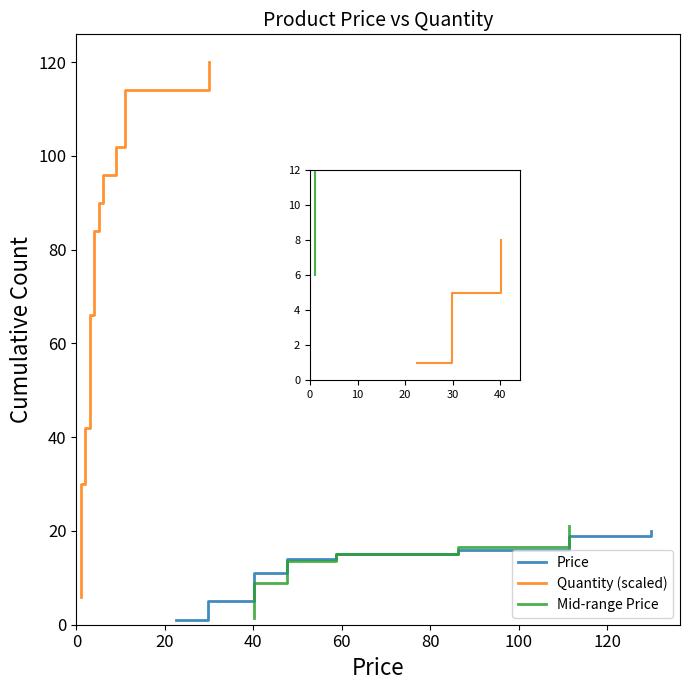

What is the maximum value for Price?

130.0